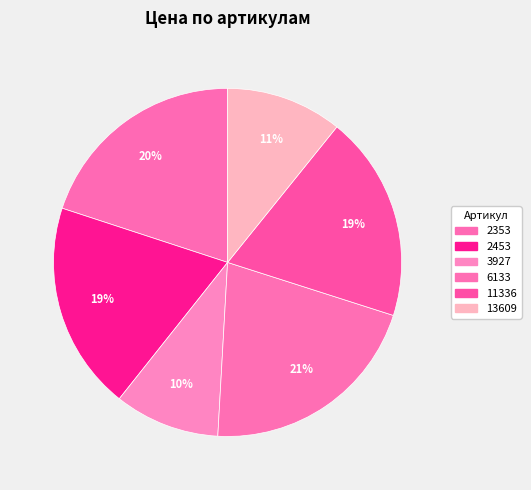

Which slice is the largest?

6133